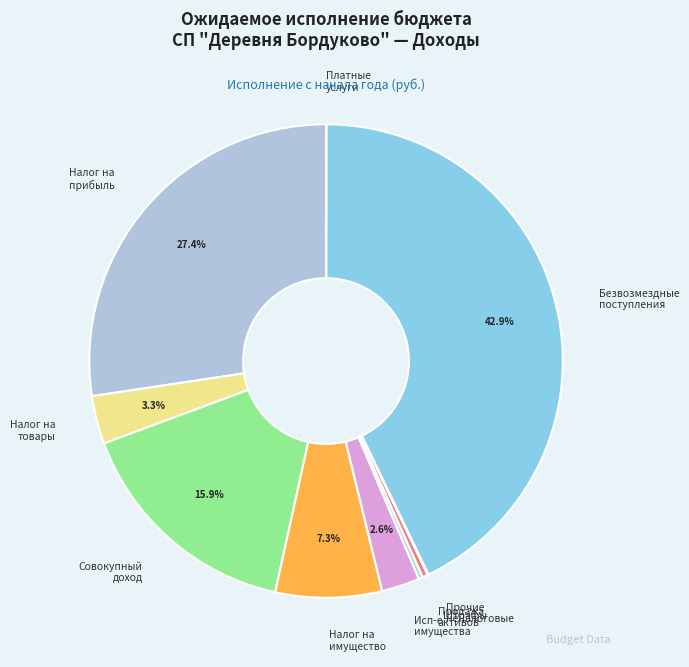

Which category has the biggest portion of the pie?

Безвозмездные поступления